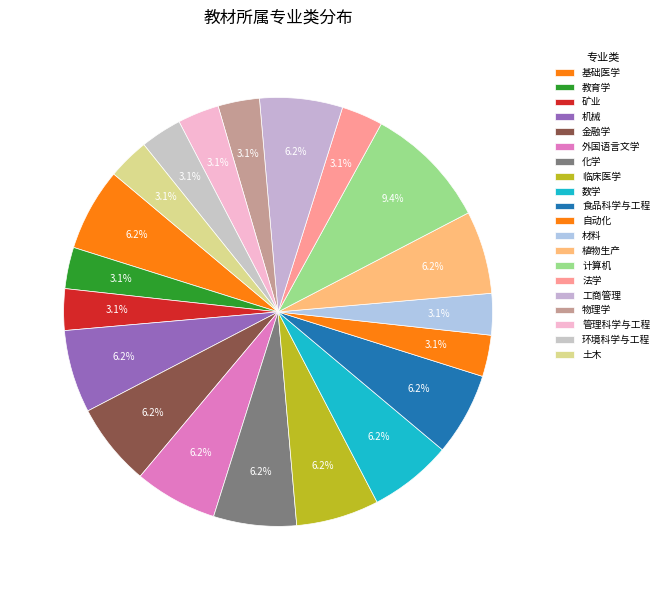

The 教育学 slice represents 1% of the pie. True or false?

False